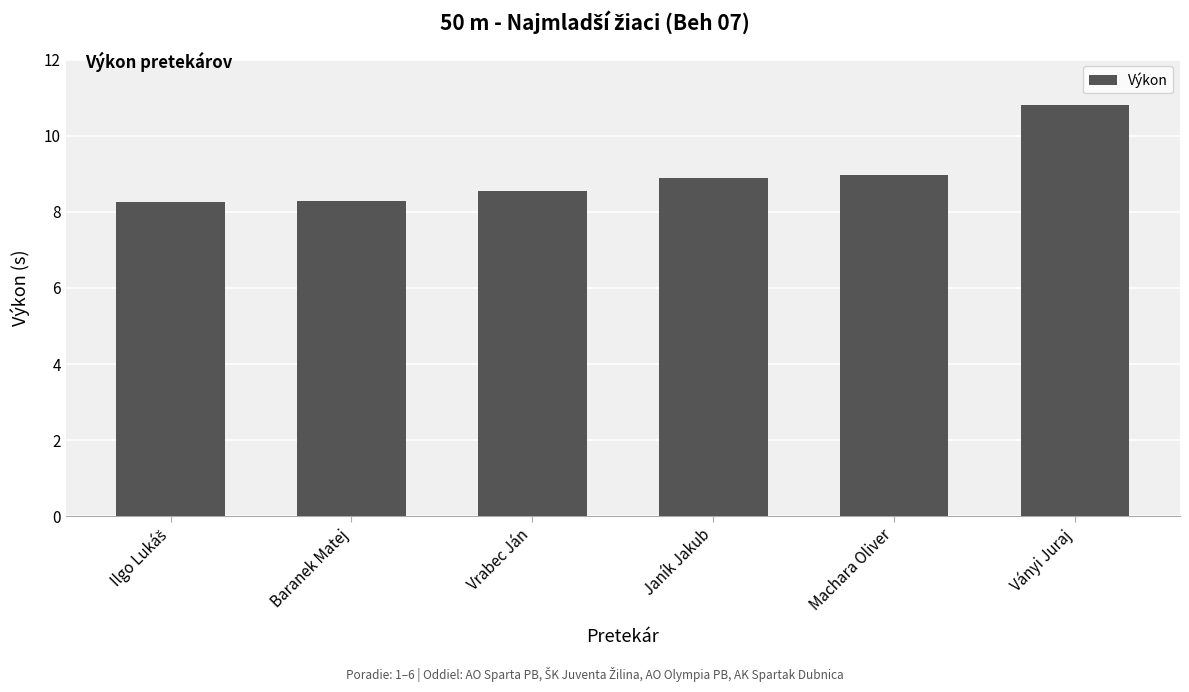

Is it true that the value at Janík Jakub is 15.6?

False